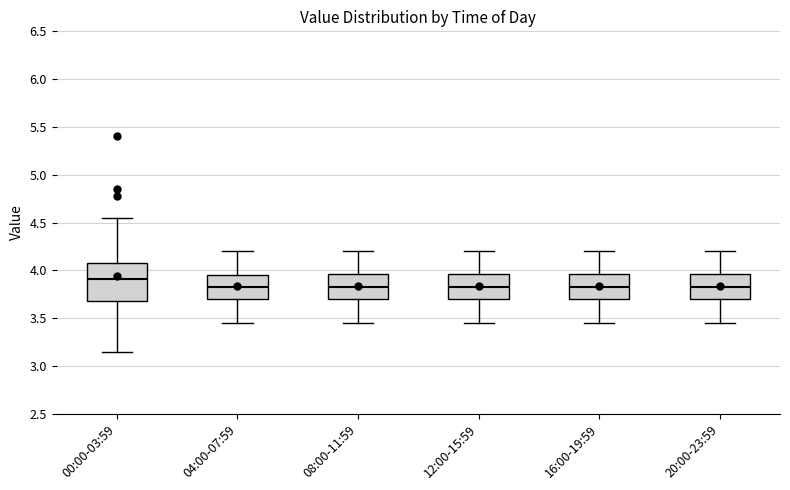

Reading left to right, read every box against the y-axis: the position of its median line, the range the box covers, and the ends of its whiskers. The values are not printed on the chart, so give them approximately, as read against the axis.

00:00-03:59: median 3.90, box 3.70 to 4.10, whiskers 3.15 to 4.55
04:00-07:59: median 3.85, box 3.70 to 3.95, whiskers 3.45 to 4.20
08:00-11:59: median 3.85, box 3.70 to 3.95, whiskers 3.45 to 4.20
12:00-15:59: median 3.85, box 3.70 to 3.95, whiskers 3.45 to 4.20
16:00-19:59: median 3.85, box 3.70 to 3.95, whiskers 3.45 to 4.20
20:00-23:59: median 3.85, box 3.70 to 3.95, whiskers 3.45 to 4.20